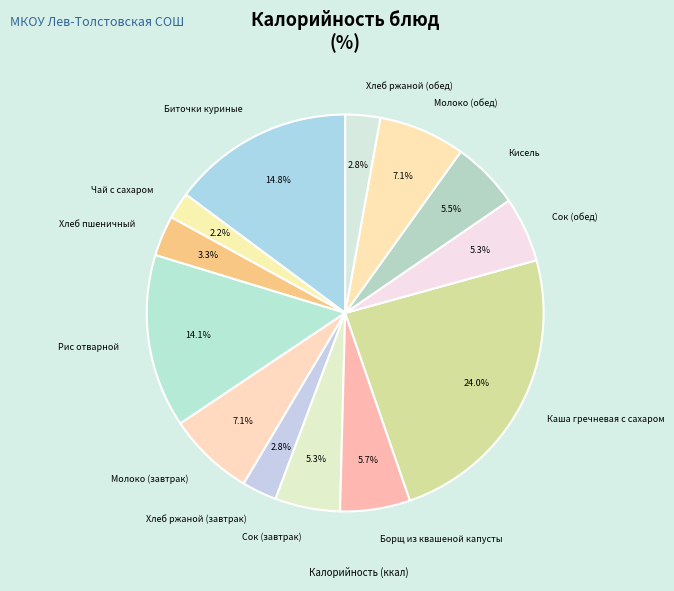

Which slice is the smallest?

Чай с сахаром